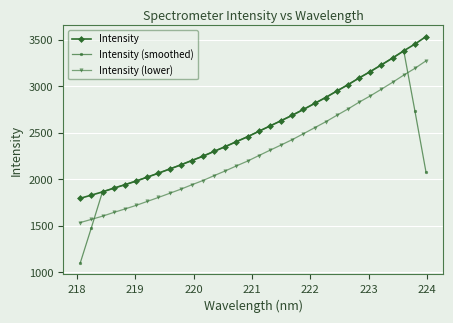

Rank the series by their average value, from lowest to highest.

Intensity (lower), Intensity (smoothed), Intensity